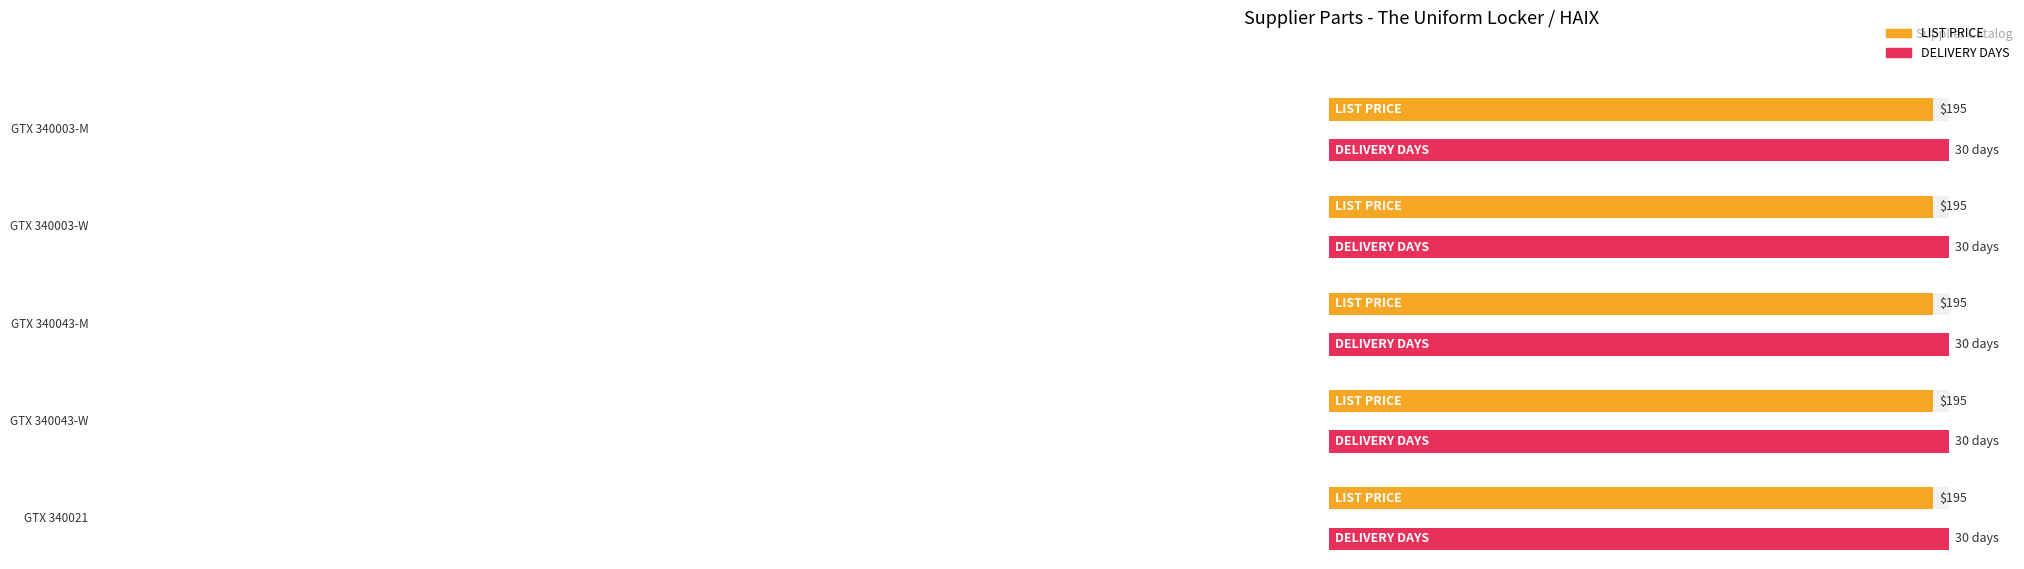

What is the difference between the highest and lowest values at GTX 340043-W?

165